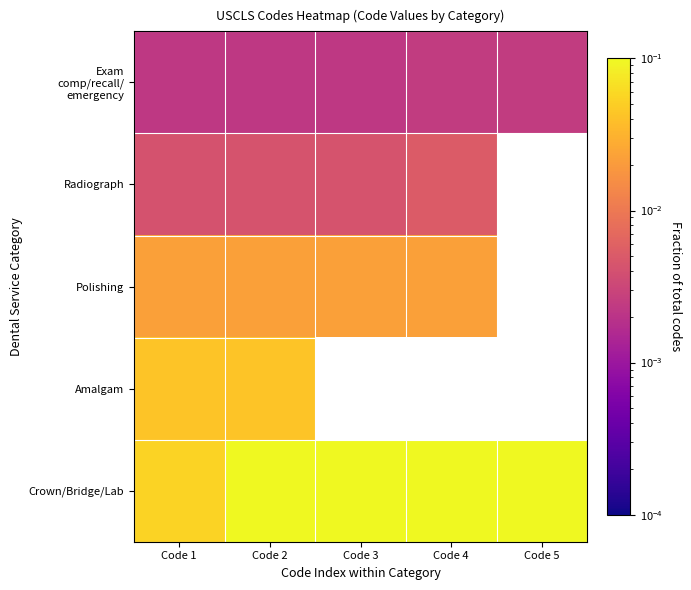

True or false: Exam comp/recall/ emergency has a value of 0.0 at Code 2.

True